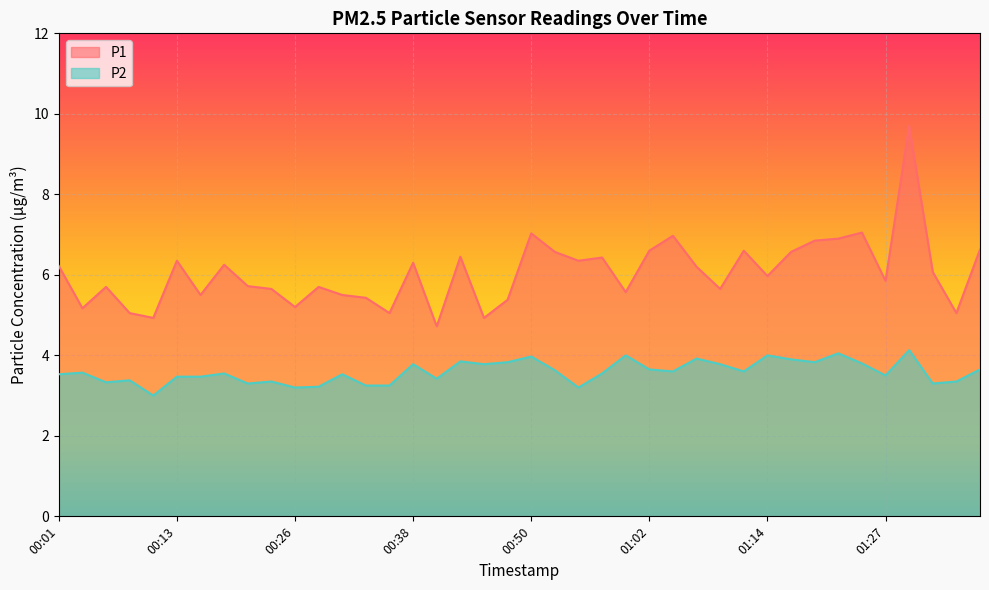

What is the maximum value for P2?

4.1